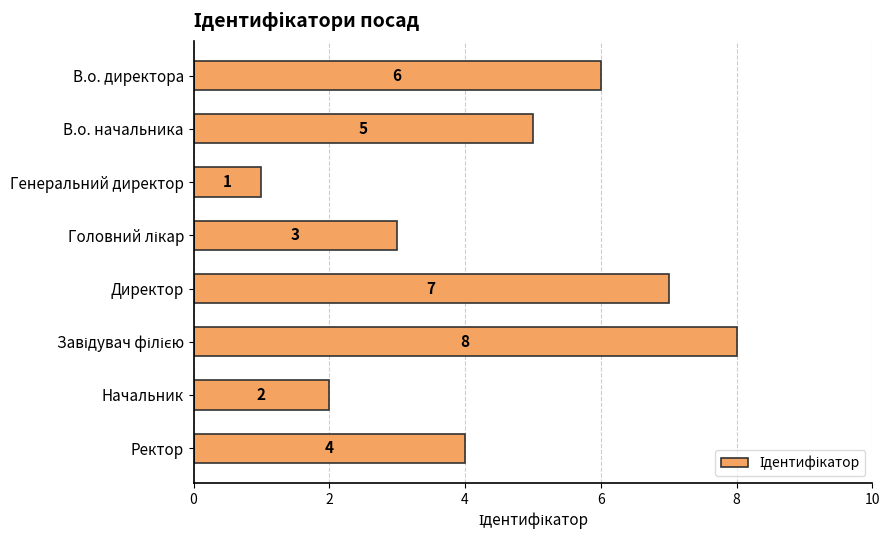

What is the minimum value shown in the chart?

1